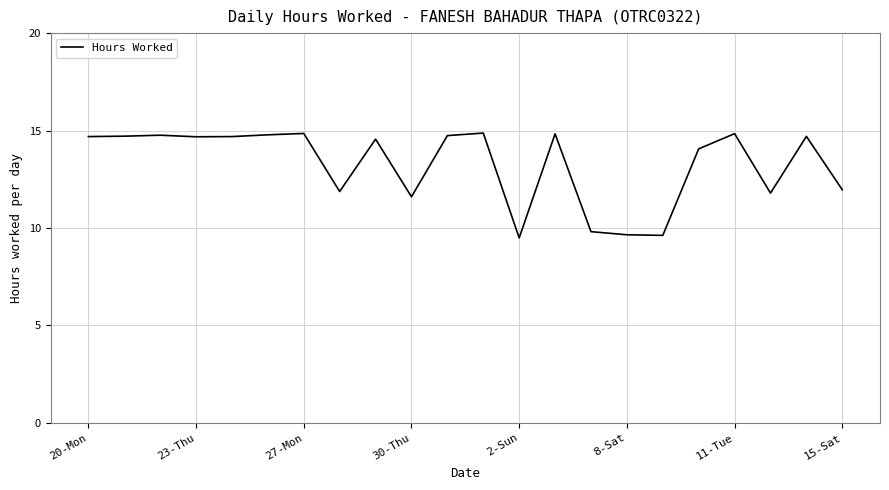

What is the maximum value shown in the chart?

14.9